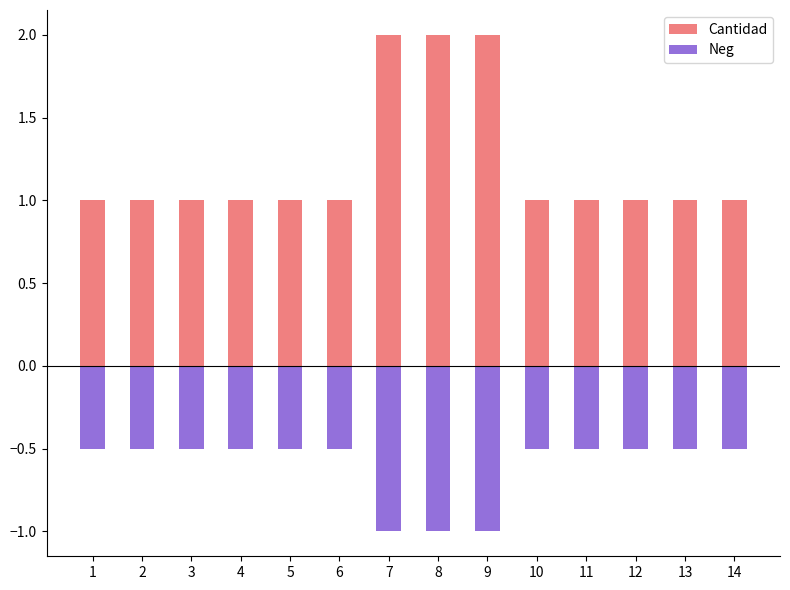

List the labels in order of Neg value, largest first.

1, 2, 3, 4, 5, 6, 10, 11, 12, 13, 14, 7, 8, 9